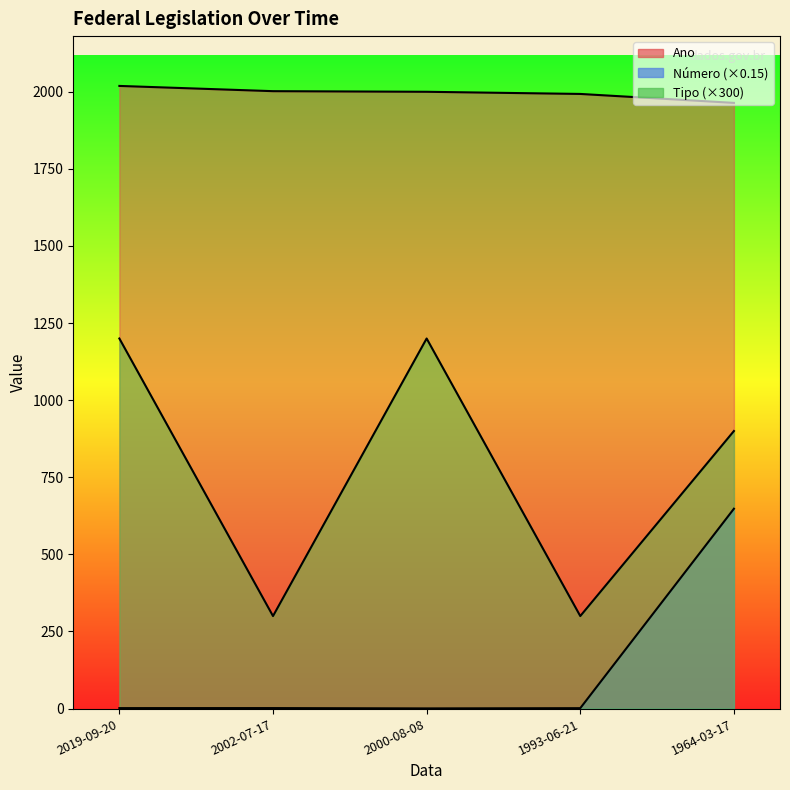

True or false: Tipo and Número intersect in this chart.

False